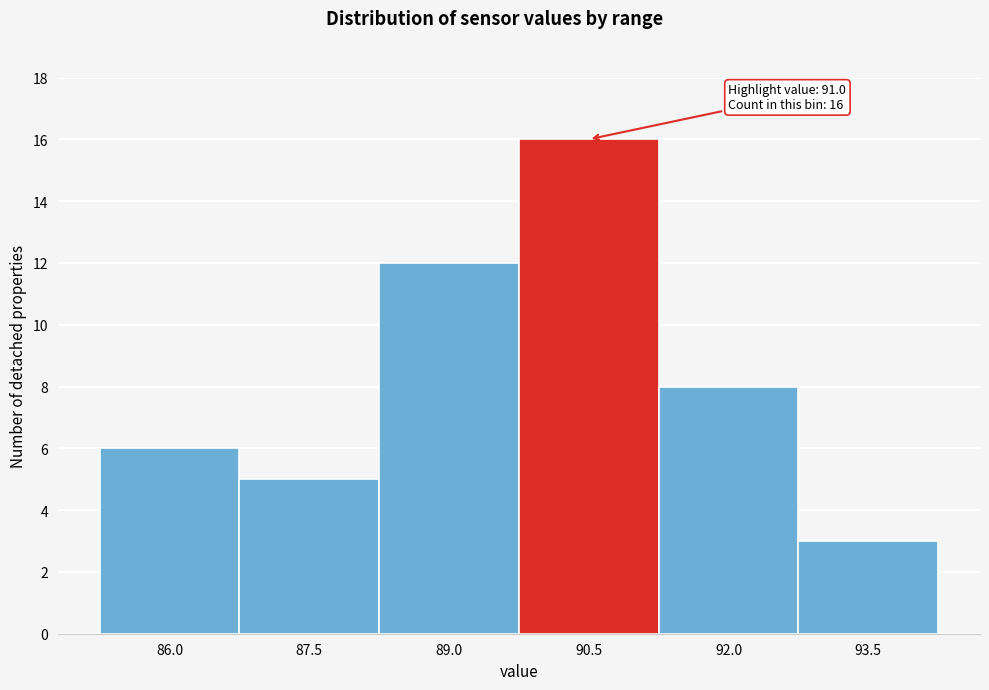

Reading left to right, transcribe all the data shown in this chart.

86.0=6	87.5=5	89.0=12	90.5=16	92.0=8	93.5=3